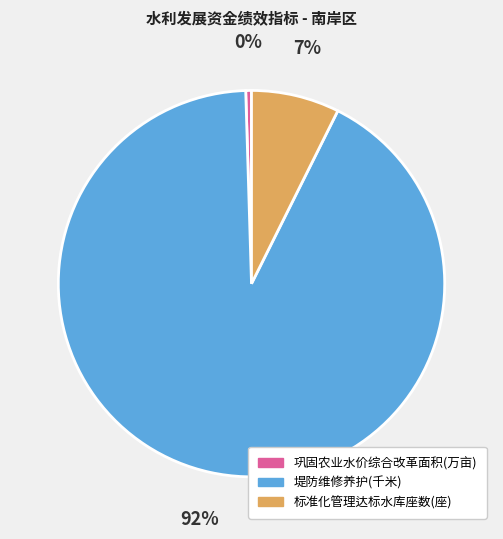

To the nearest percent, what is the combined percentage of 标准化管理达标水库座数(座) and 堤防维修养护(千米)?

100%